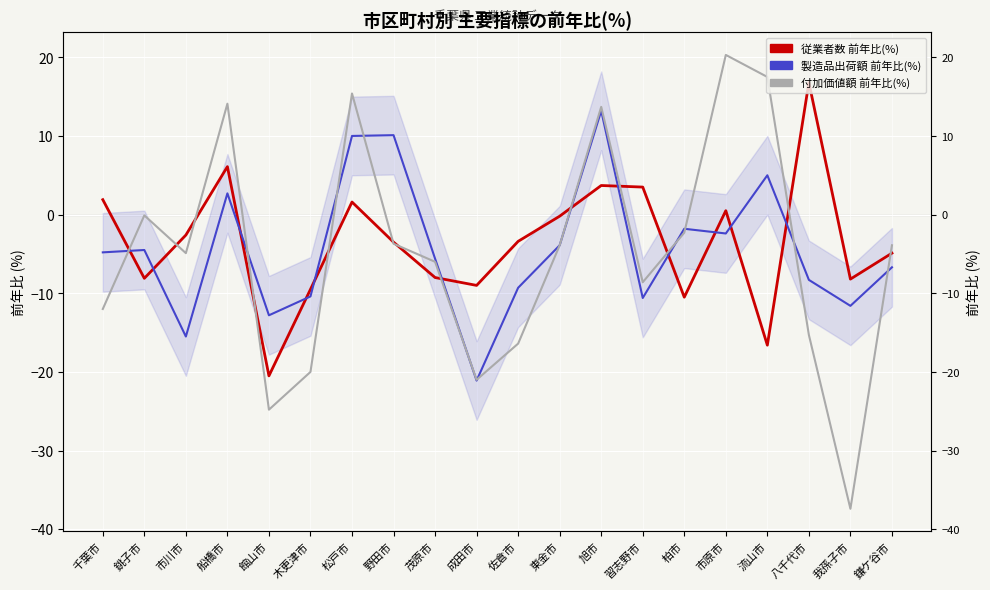

At which category is the sum across all series the highest?

旭市